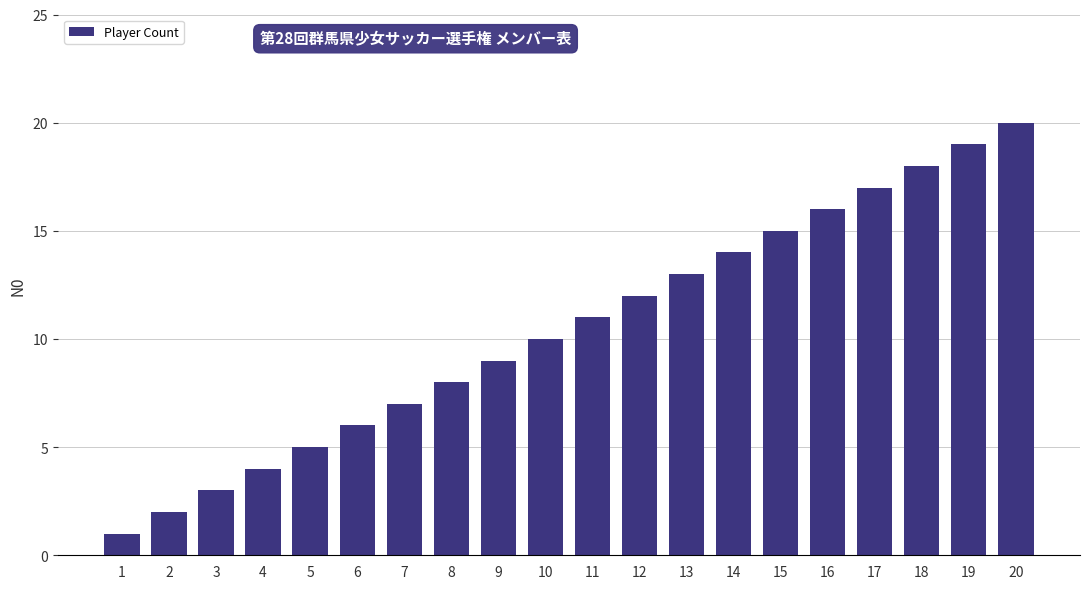

The chart shows a value of 14 at 8. True or false?

False